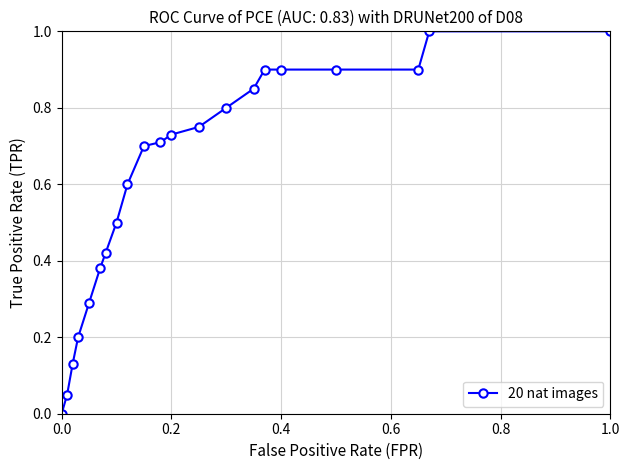

What is the difference between the maximum and minimum values?

1.0